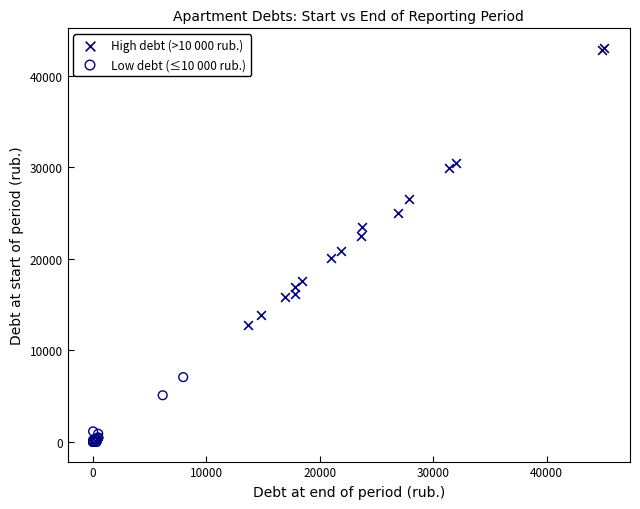

Which series contains the lowest Y value?

Low debt (≤10 000 rub.)